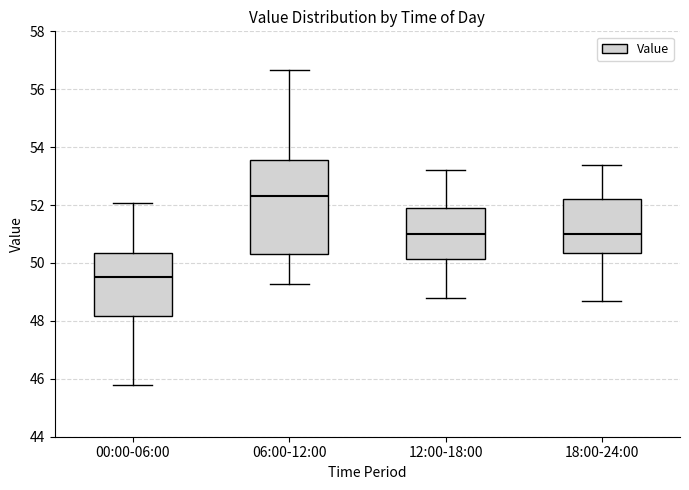

Reading left to right, read every box against the y-axis: the position of its median line, the range the box covers, and the ends of its whiskers. The values are not printed on the chart, so give them approximately, as read against the axis.

00:00-06:00: median 49.6, box 48.2 to 50.4, whiskers 45.8 to 52.0
06:00-12:00: median 52.4, box 50.4 to 53.6, whiskers 49.2 to 56.6
12:00-18:00: median 51.0, box 50.2 to 52.0, whiskers 48.8 to 53.2
18:00-24:00: median 51.0, box 50.4 to 52.2, whiskers 48.8 to 53.4